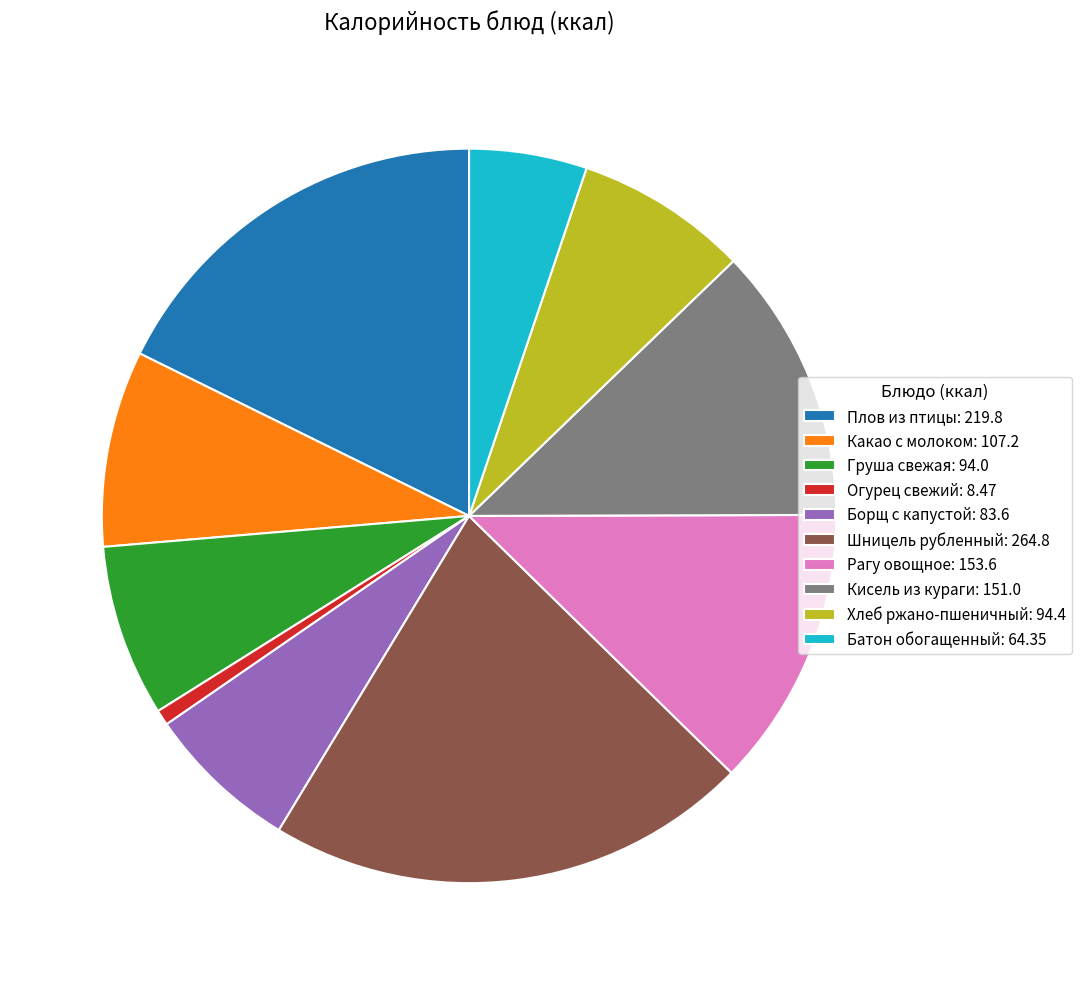

Is there a majority slice in this chart?

No